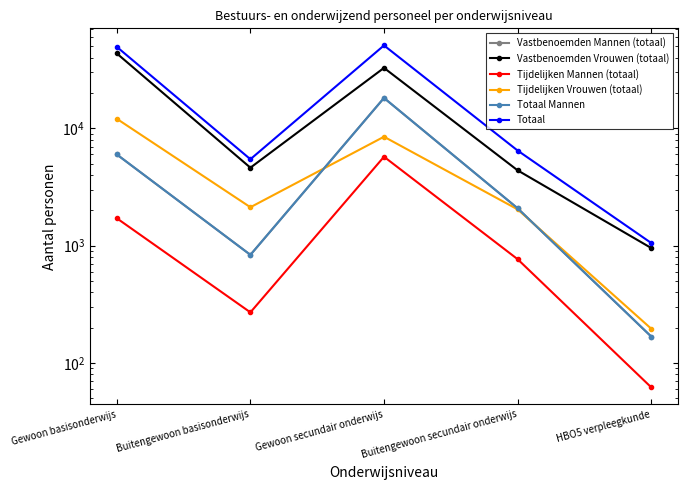

What is the spread (max minus min) of values at HBO5 verpleegkunde?

992